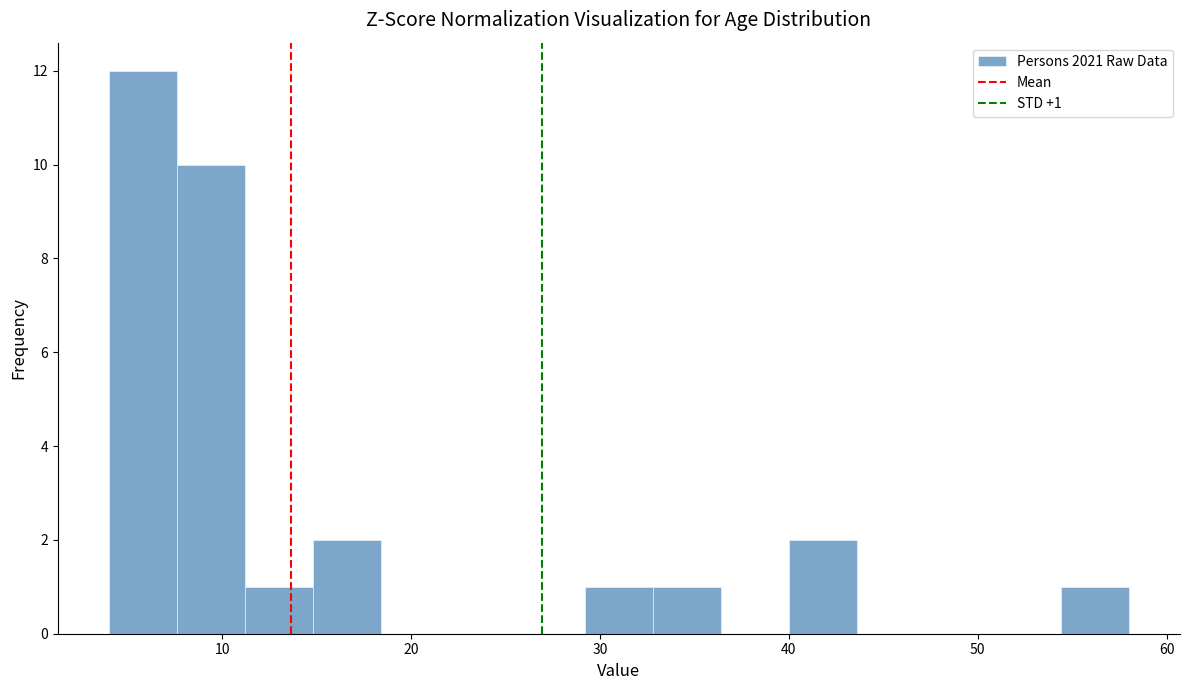

Read against the x-axis, roughly where is the centre of the tallest bar?

6